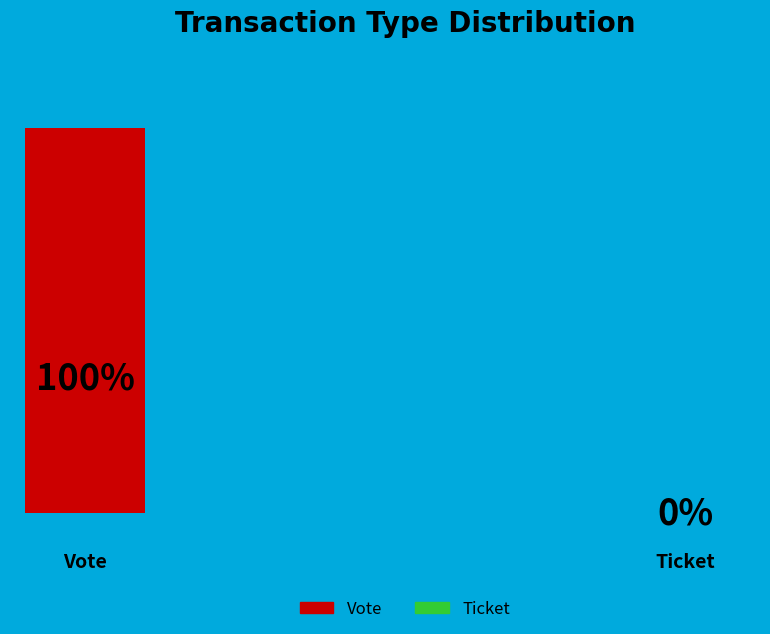

To the nearest percent, what is the combined percentage of Vote and Ticket?

100%